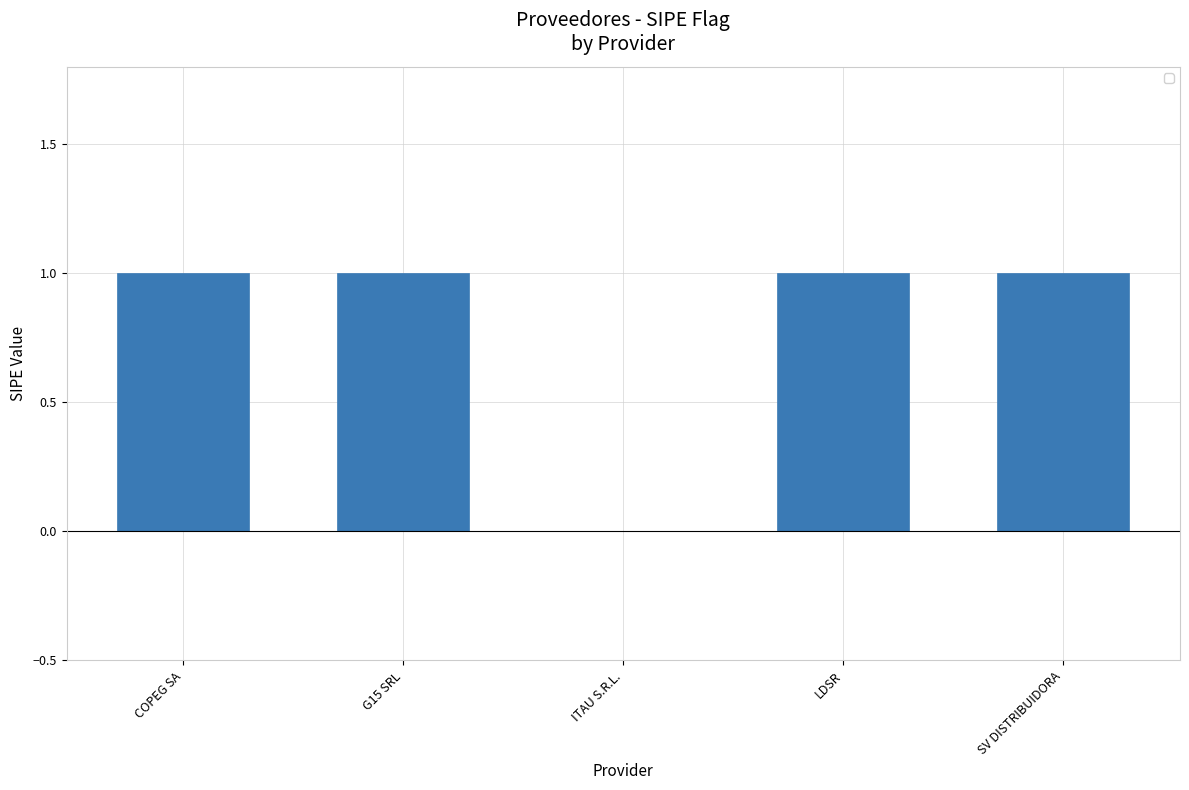

At which label is the value closest to 0?

ITAU S.R.L.